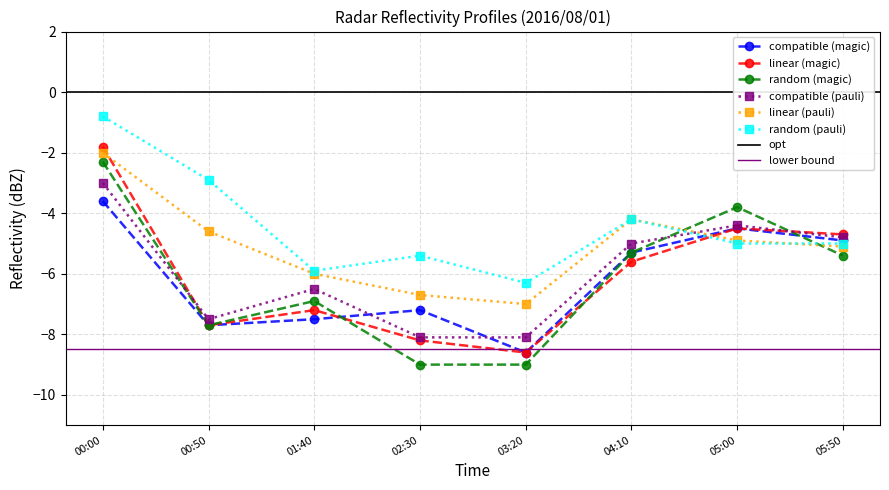

Read the random (pauli) value at 02:30.

-5.4